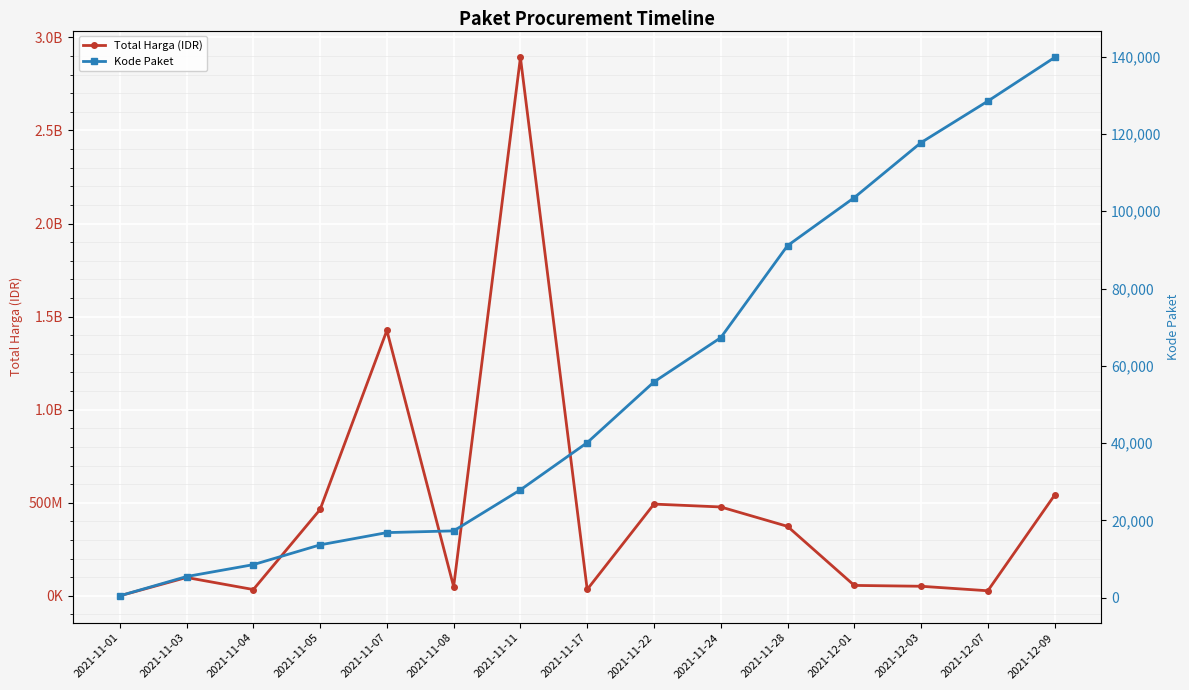

In Total Harga (IDR), how many points are higher than both neighbors (excluding endpoints)?

4